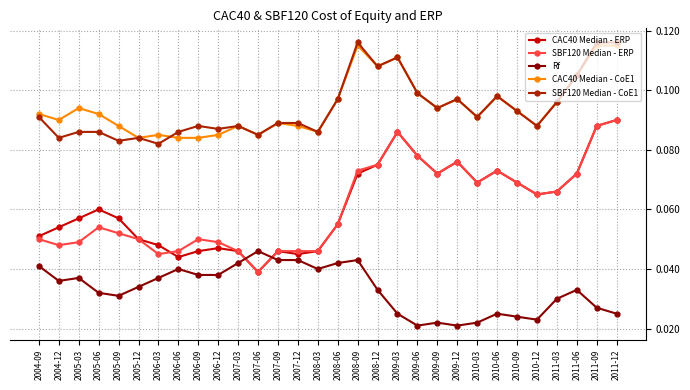

What is the label of the 26th point from the right?

2005-09